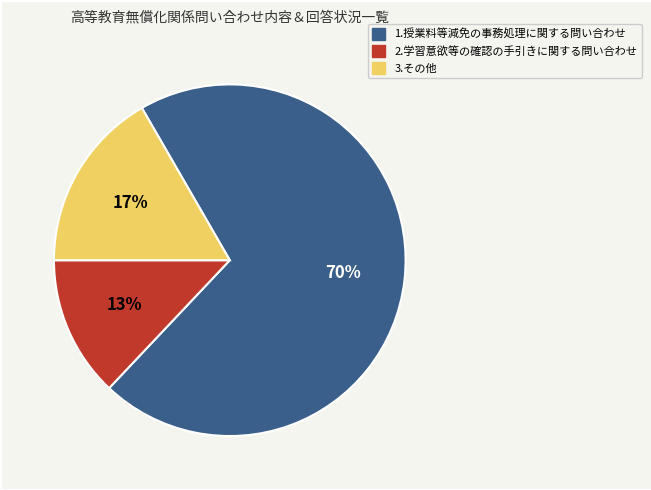

Do 2.学習意欲等の確認の手引きに関する問い合わせ and 3.その他 together represent more than half of the pie?

No